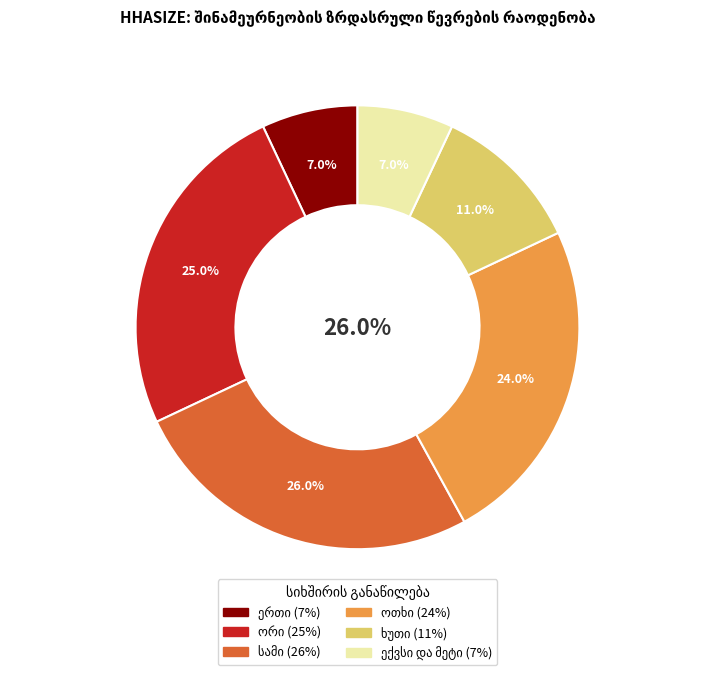

Which slice is the smallest?

ერთი